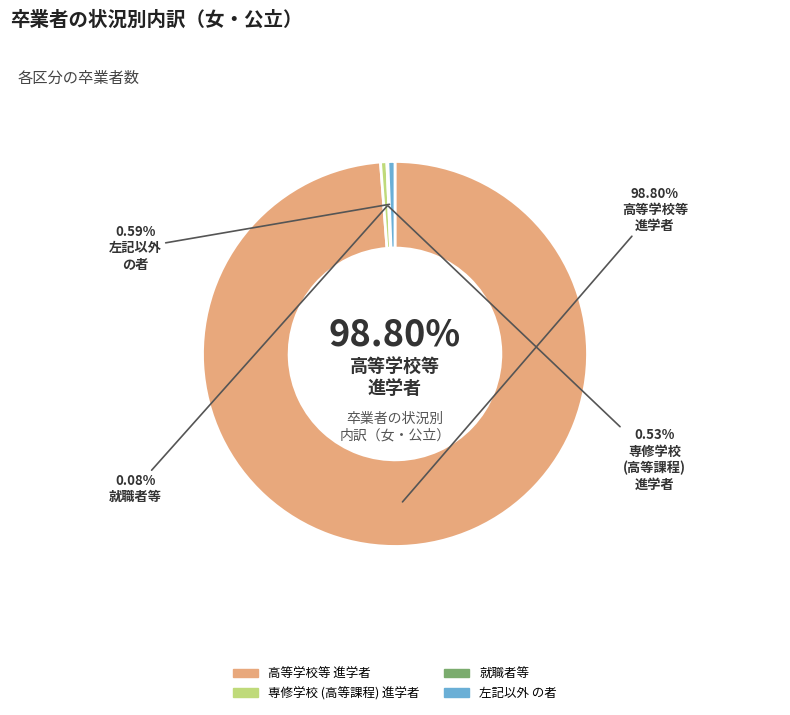

The 208 府中市 slice represents 14% of the pie. True or false?

False